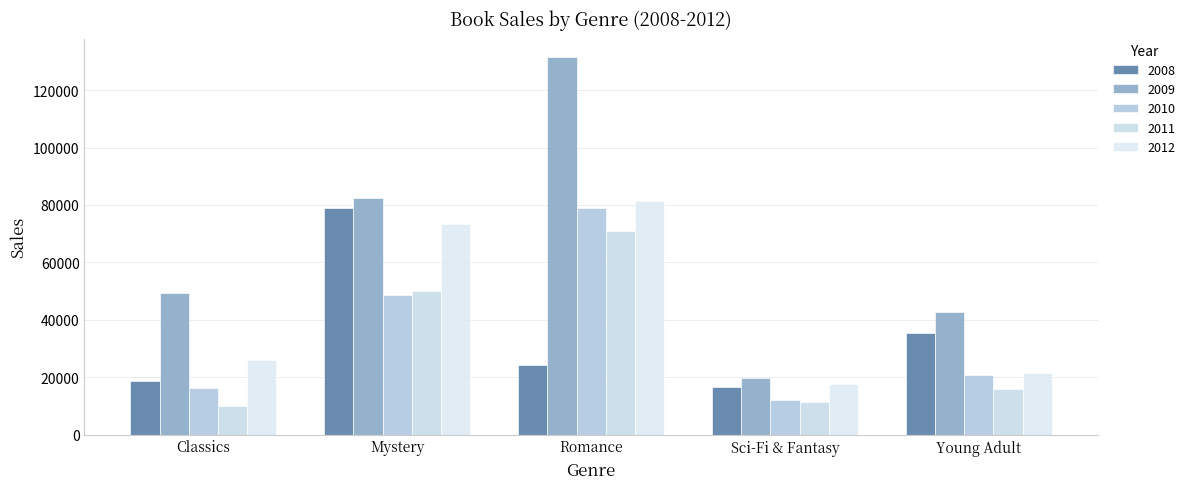

Reading left to right, list all the values displayed in this chart.

2008: Classics=18580	Mystery=78970	Romance=24236	Sci-Fi & Fantasy=16730	Young Adult=35358
2009: Classics=49225	Mystery=82262	Romance=131390	Sci-Fi & Fantasy=19730	Young Adult=42685
2010: Classics=16326	Mystery=48640	Romance=79022	Sci-Fi & Fantasy=12109	Young Adult=20893
2011: Classics=10017	Mystery=49985	Romance=71009	Sci-Fi & Fantasy=11355	Young Adult=16065
2012: Classics=26134	Mystery=73428	Romance=81474	Sci-Fi & Fantasy=17686	Young Adult=21388